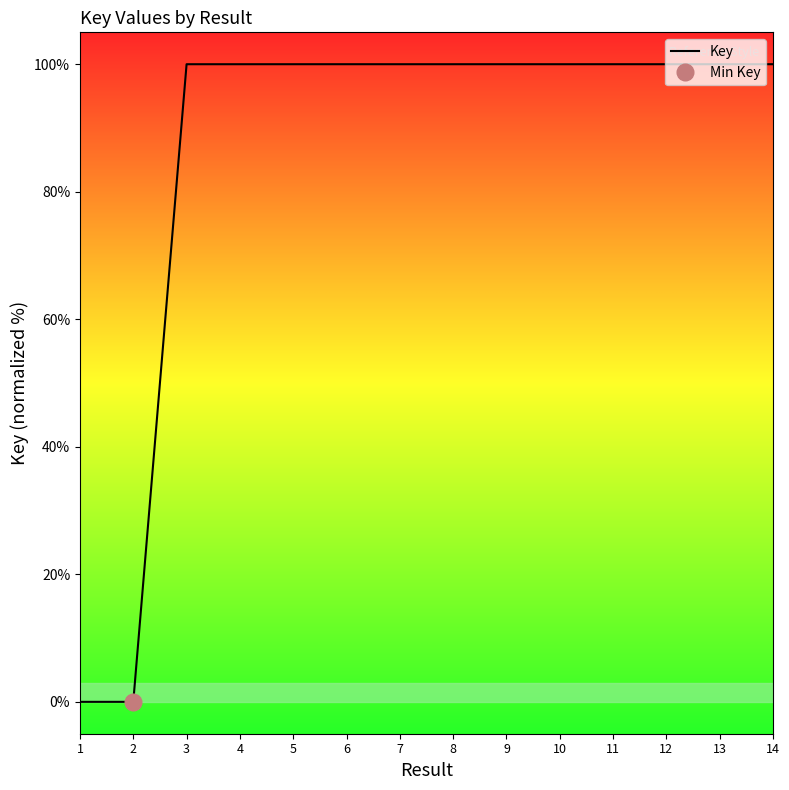

How many points are lower than both their immediate neighbors (excluding endpoints)?

4